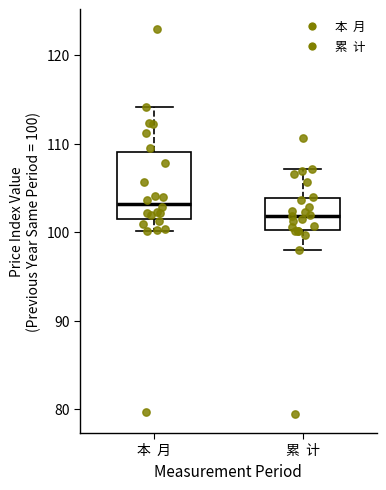

Where does the upper whisker of the box for 本 月 end on the y-axis? The values are not printed on the chart, so give them approximately, as read against the axis.

114